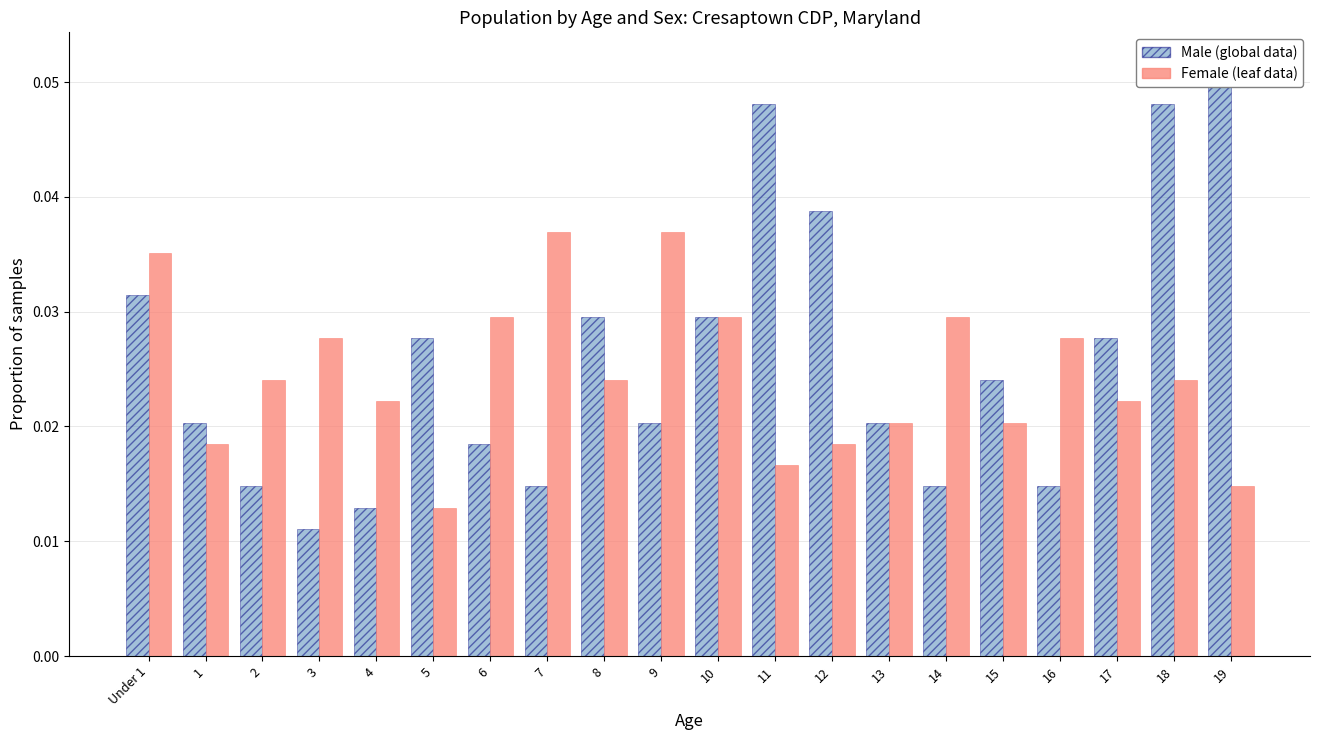

What is the sum of the Female values at 4 and 10?

0.1